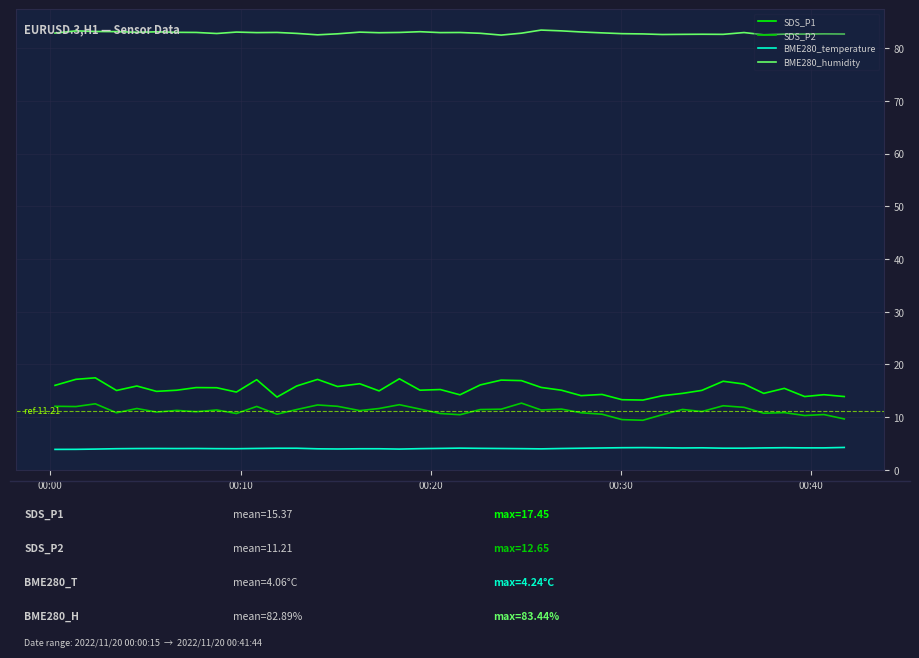

Which series has the largest total across all categories?

BME280_humidity